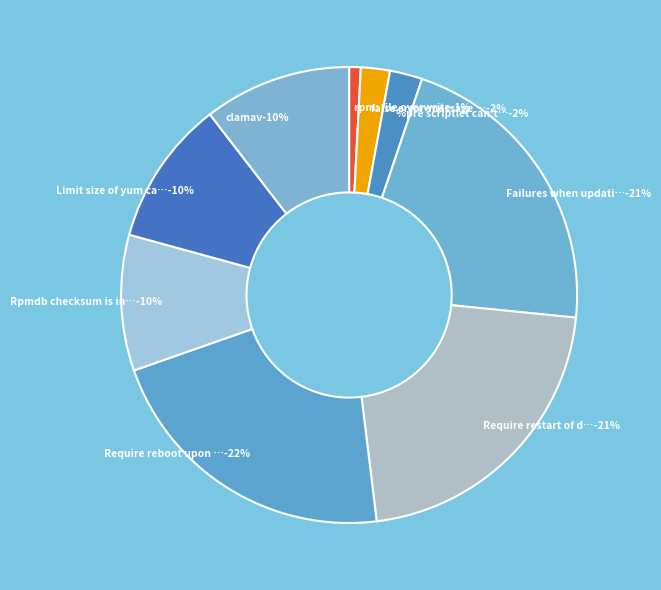

True or false: rpm: file overwrite accounts for 1% of the total.

True